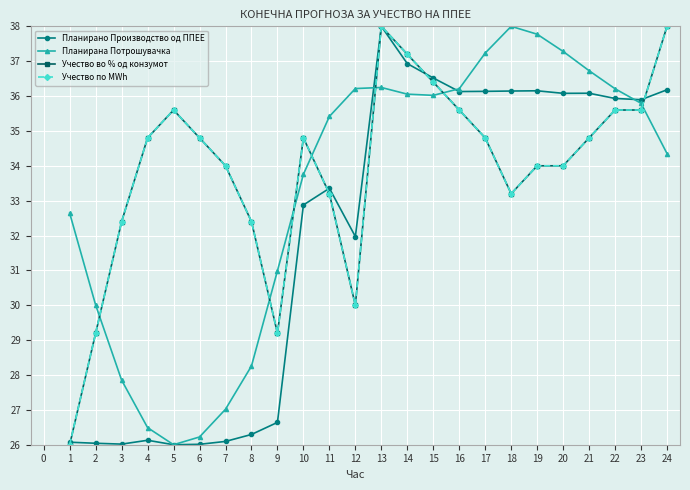

In Планирана Потрошувачка, how many points are higher than both neighbors (excluding endpoints)?

2